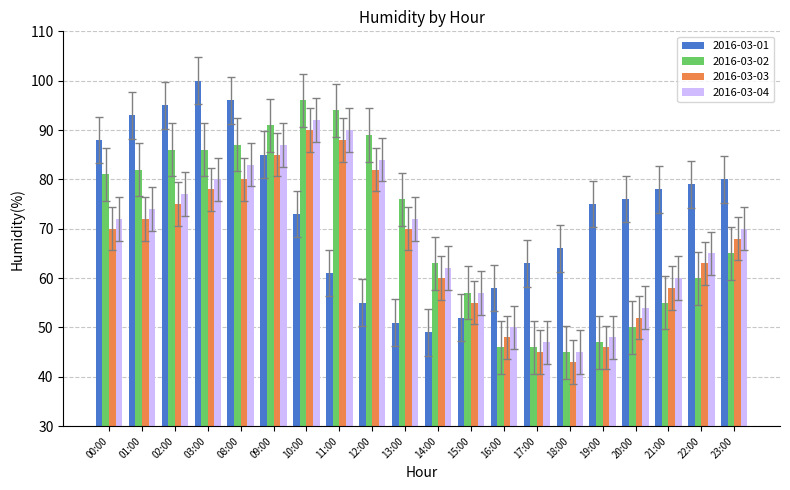

Which series changed the most between 16:00 and 20:00?

2016-03-01